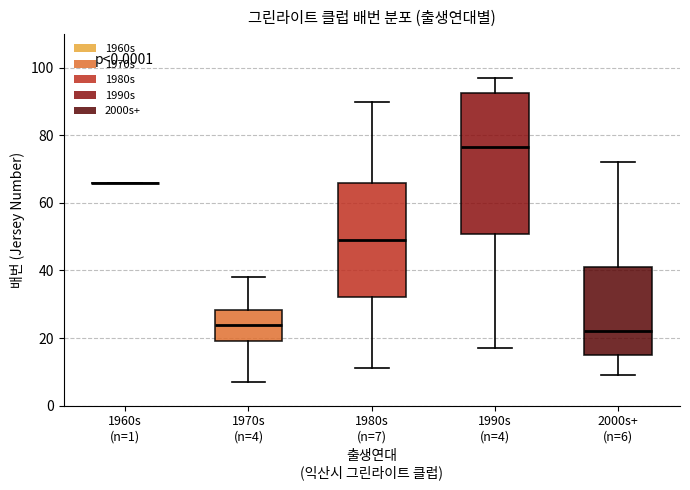

Reading left to right, read every box against the y-axis: the position of its median line, the range the box covers, and the ends of its whiskers. The values are not printed on the chart, so give them approximately, as read against the axis.

1960s (n=1): box collapsed to a line at 66, whiskers 66 to 66
1970s (n=4): median 24, box 20 to 28, whiskers 8 to 38
1980s (n=7): median 50, box 32 to 66, whiskers 12 to 90
1990s (n=4): median 76, box 50 to 92, whiskers 18 to 98
2000s+ (n=6): median 22, box 16 to 42, whiskers 10 to 72